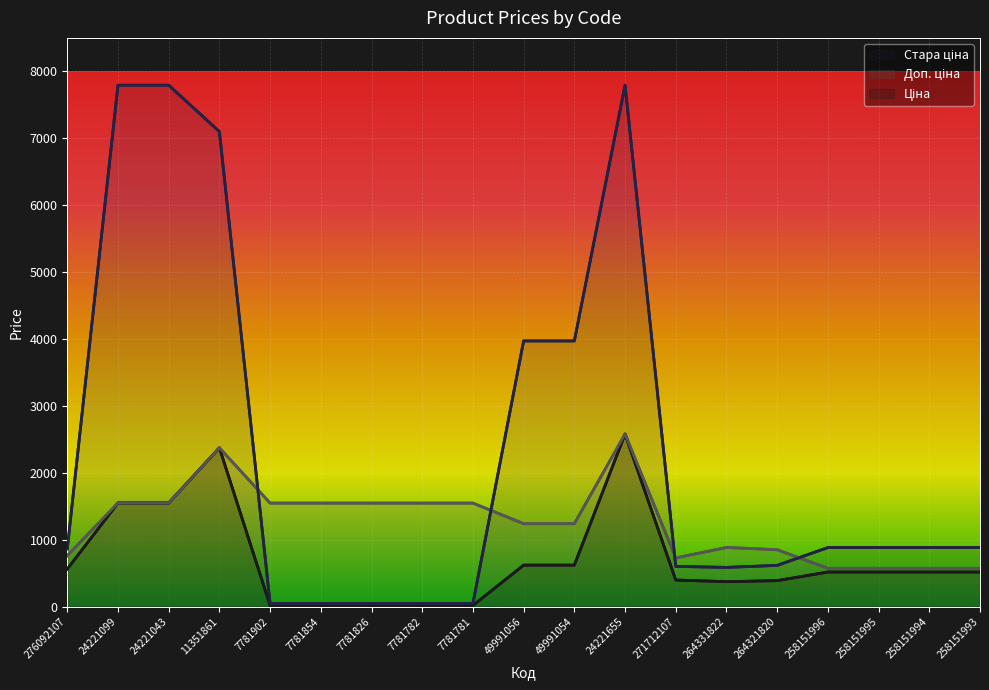

The value of Ціна at 7781902 is 10.2. True or false?

False